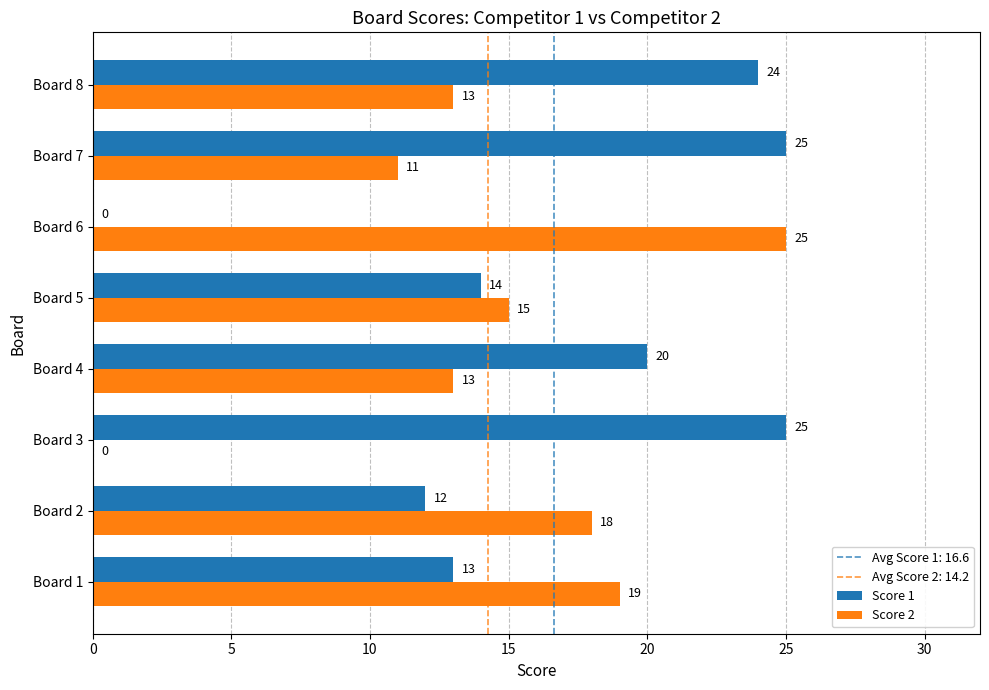

What is the maximum value for Score 1?

25